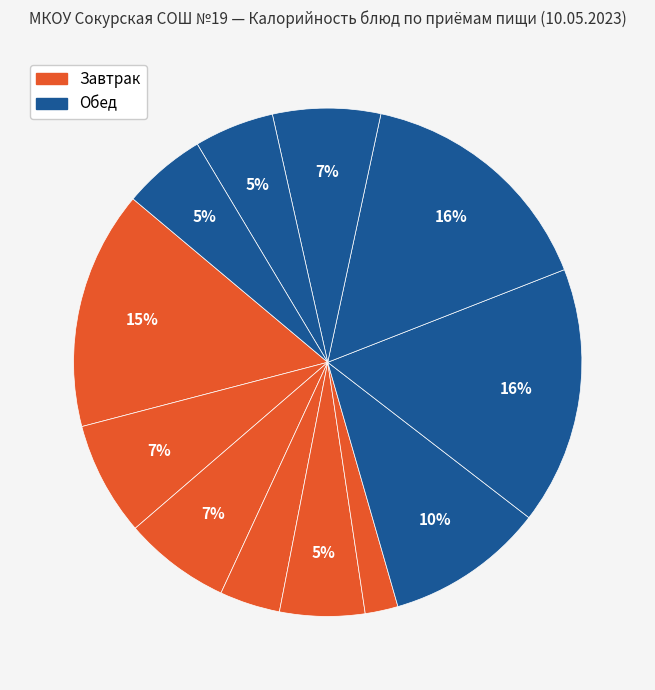

How many segments does this pie chart have?

12